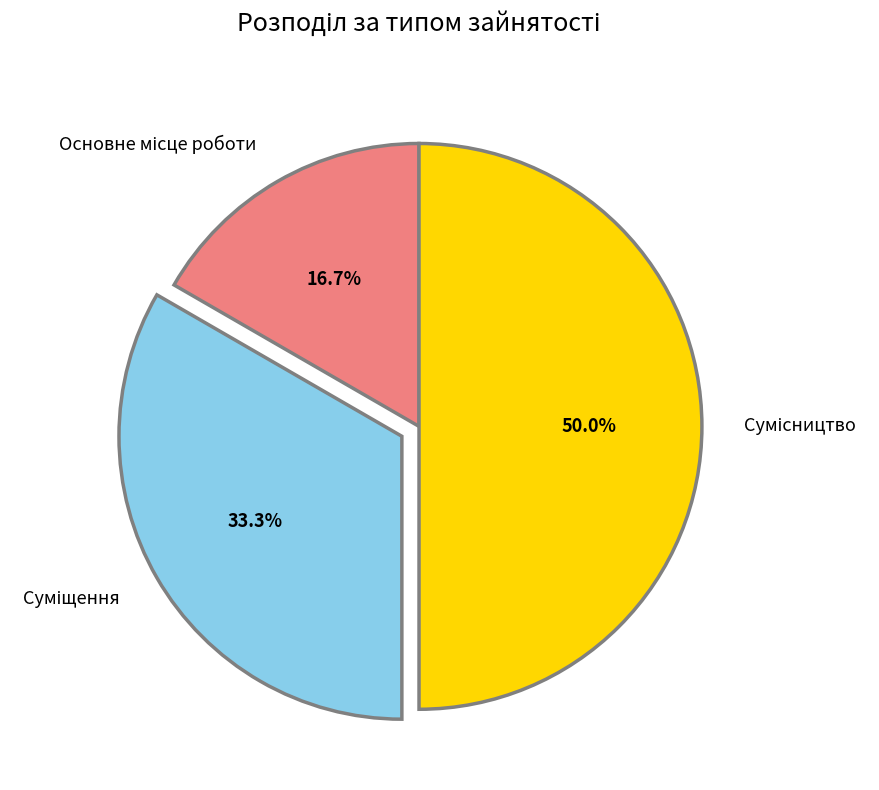

What is the change in value from Суміщення to Сумісництво?

+1